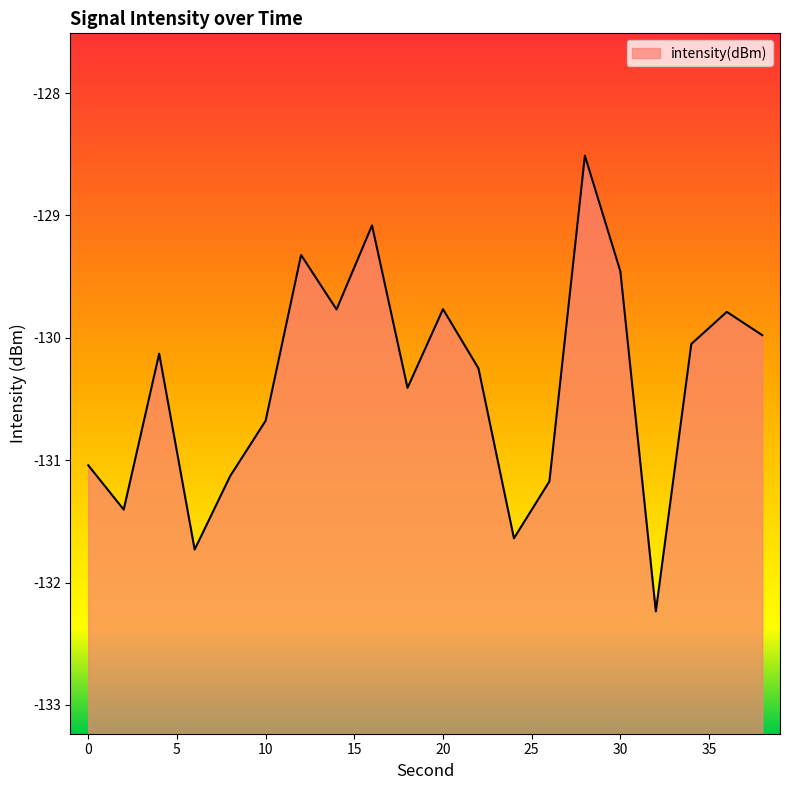

List the labels in order of value, largest first.

28, 16, 12, 30, 20, 14, 36, 38, 34, 4, 22, 18, 10, 0, 8, 26, 2, 24, 6, 32